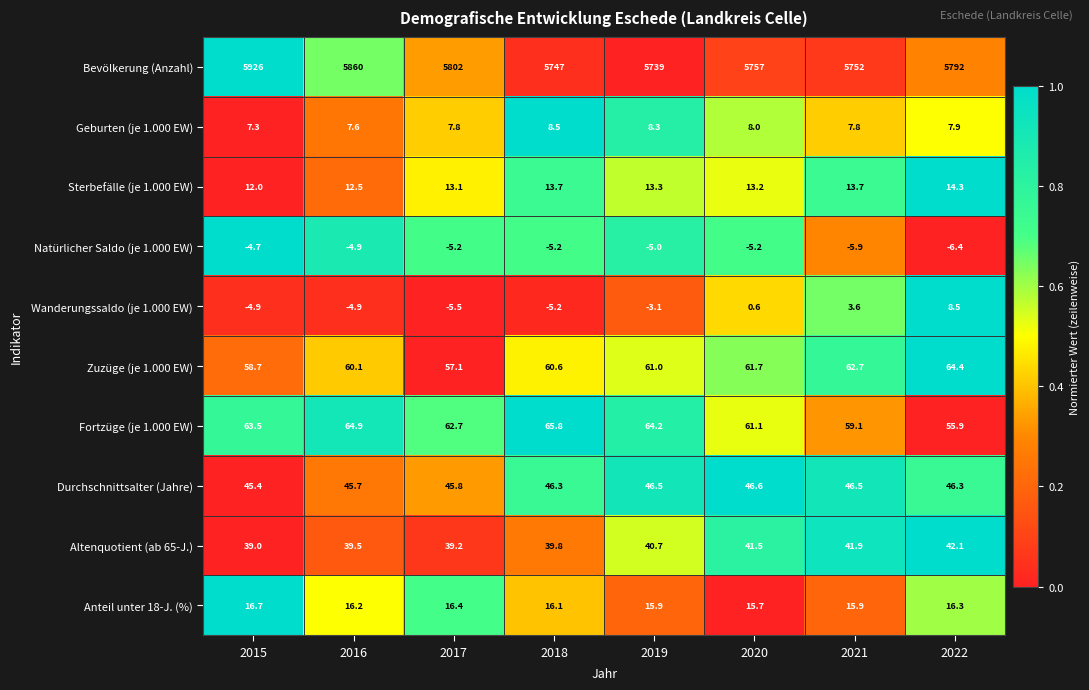

Between 2020 and 2022, which series saw the biggest shift?

Bevölkerung (Anzahl)